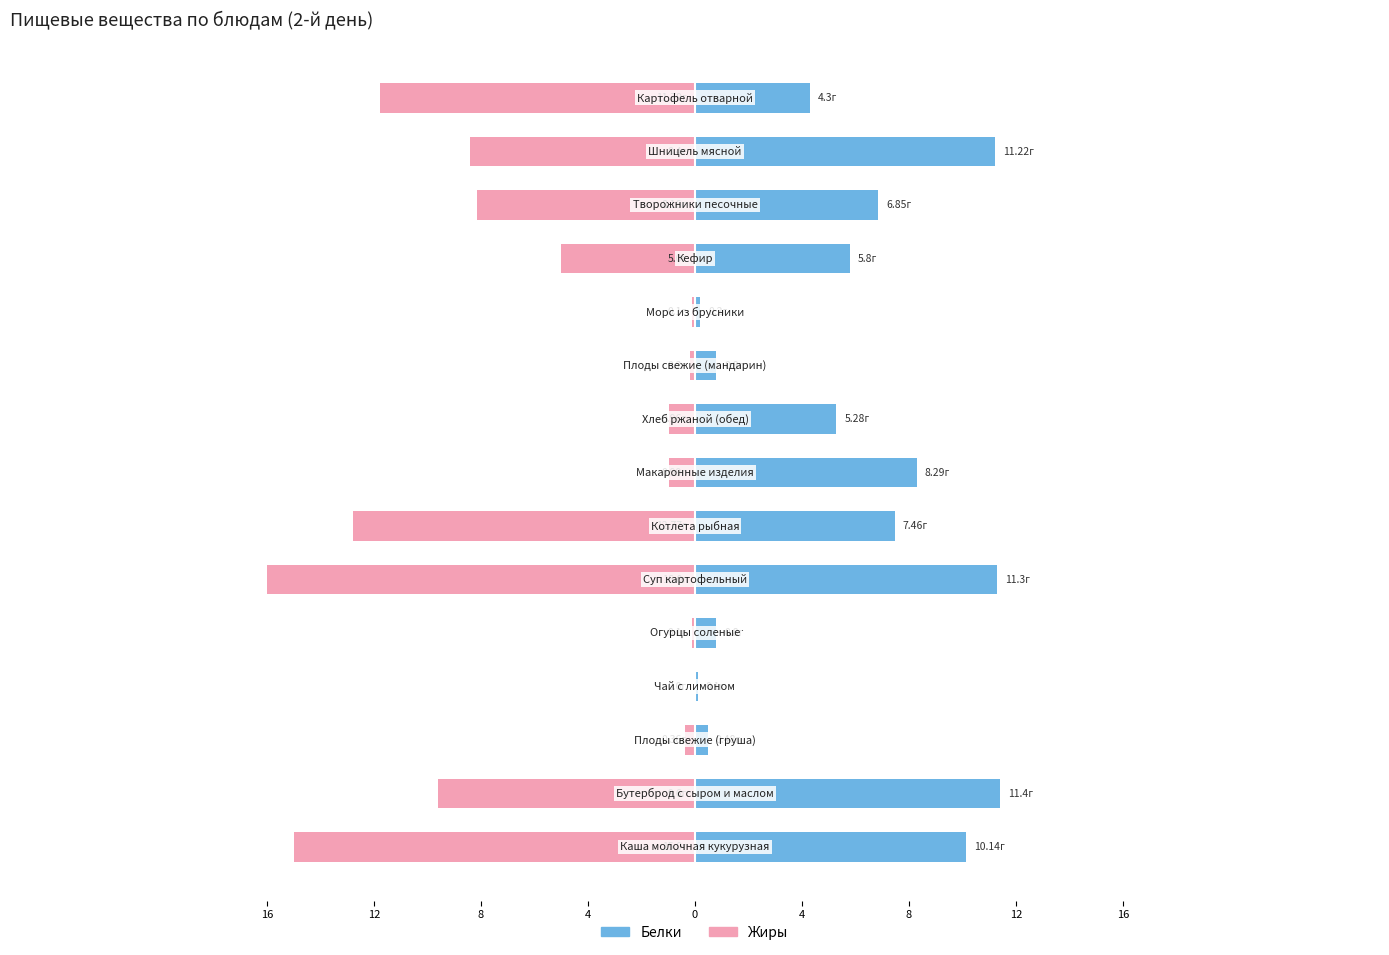

True or false: Жиры has a value of -1.0 at 12.

True